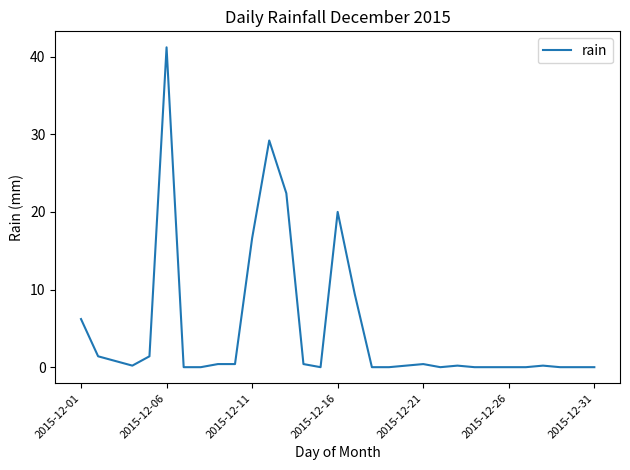

Reading right to left, what are all the values shown in this chart?

0.0	0.0	0.0	0.2	0.0	0.0	0.0	0.0	0.2	0.0	0.4	0.2	0.0	0.0	9.4	20.0	0.0	0.4	22.4	29.2	16.6	0.4	0.4	0.0	0.0	41.2	1.4	0.2	0.8	1.4	6.2